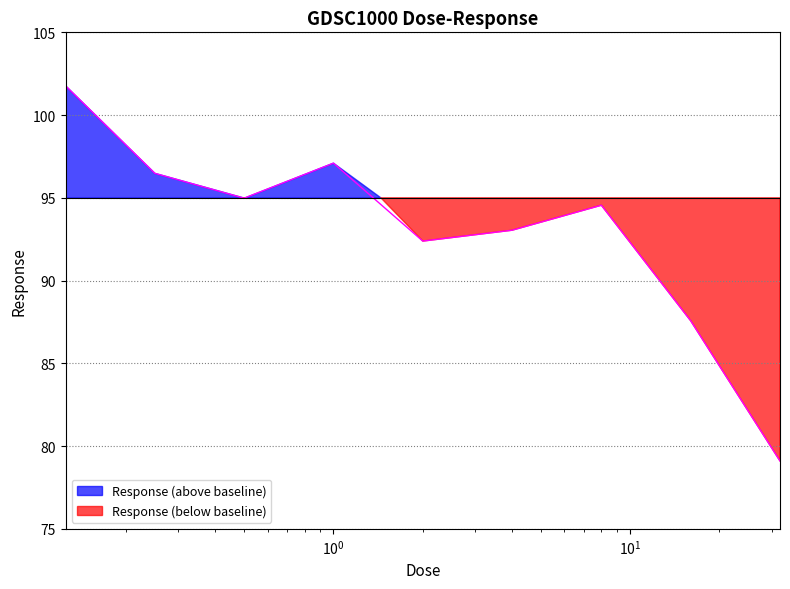

What is the sum of all values?

837.0